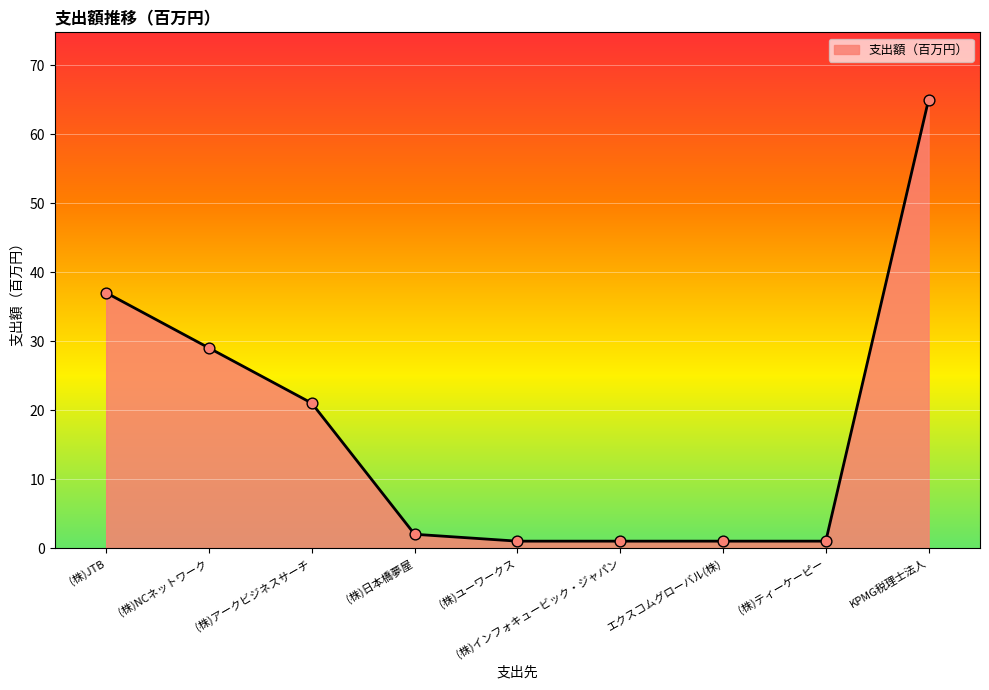

Between (株)インフォキュービック・ジャパン and (株)日本橋夢屋, which is larger?

(株)日本橋夢屋